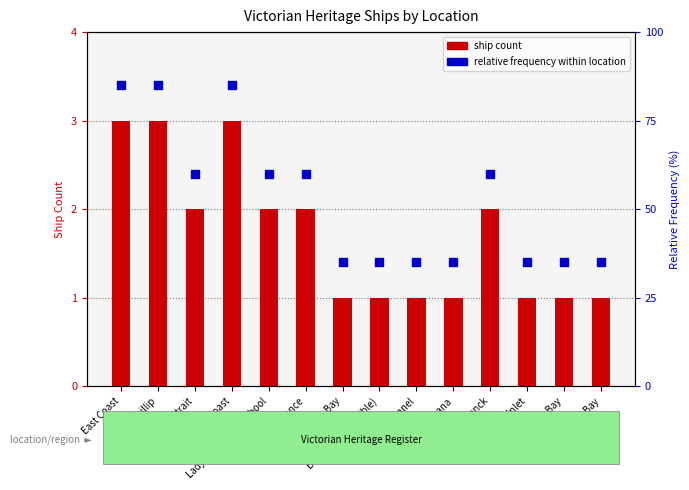

Is the value of Ship Count at West Coast greater than the value of Relative Frequency (%) at Lakes Entrance?

No